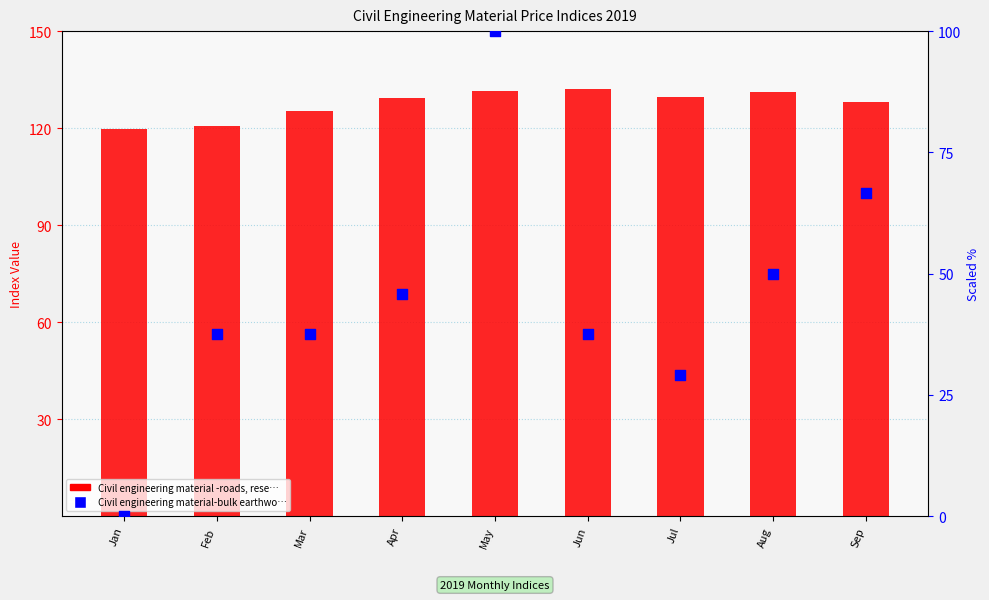

Is the value of Civil engineering material-bulk earthwo… (col_14) at Jun greater than the value of Civil engineering material -roads, rese… (col_12) at Aug?

No